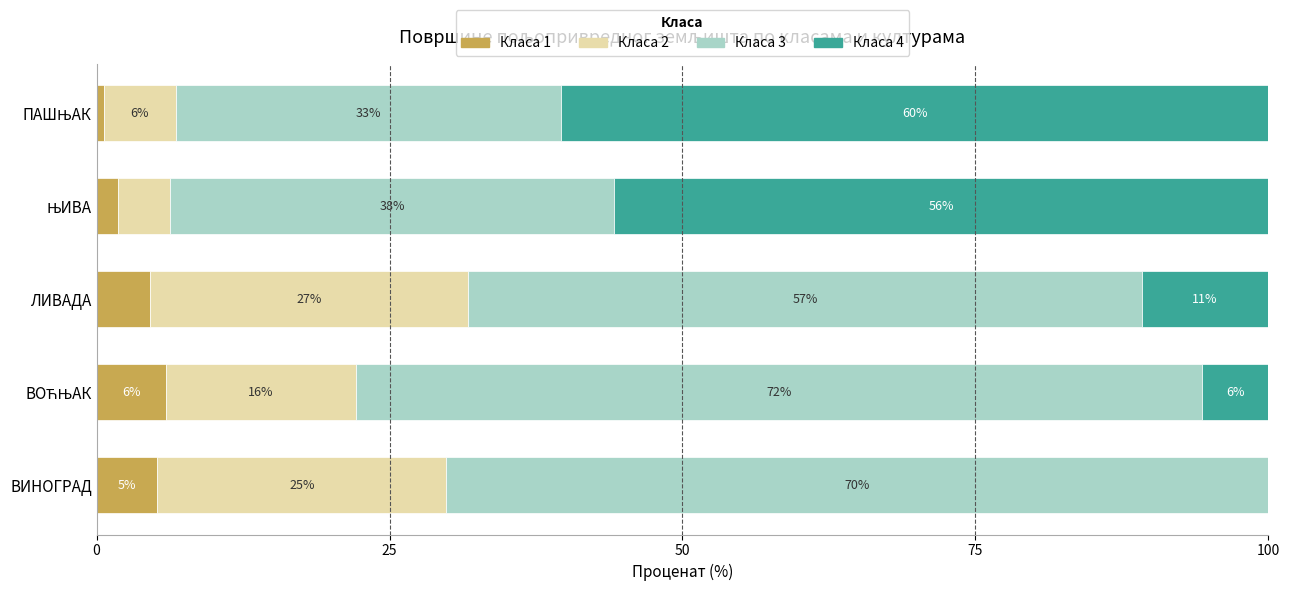

What are all the series names shown in the legend?

Класа 1, Класа 2, Класа 3, Класа 4